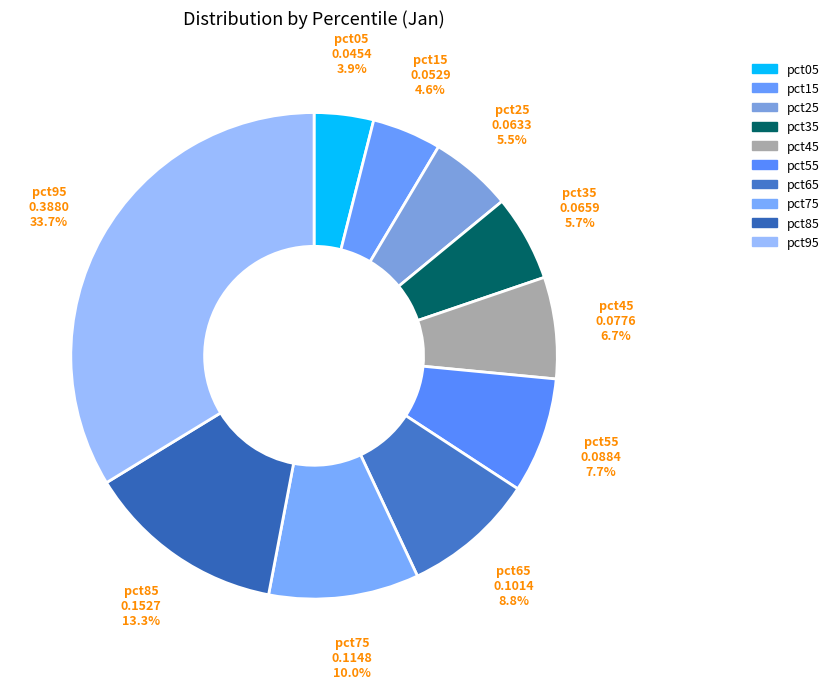

Does any single category account for the majority?

No